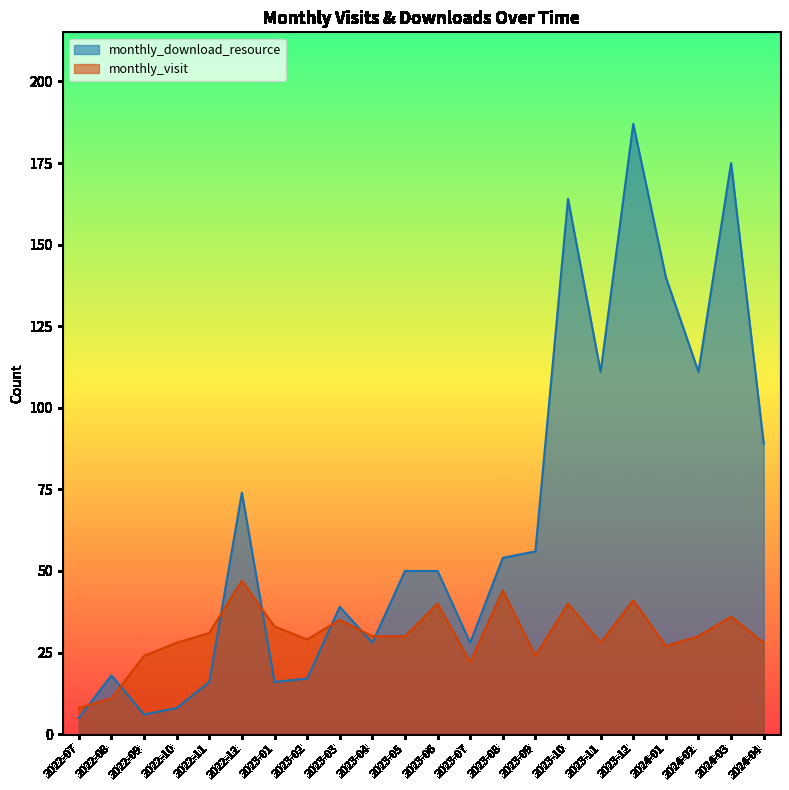

What is the greatest value displayed?

187